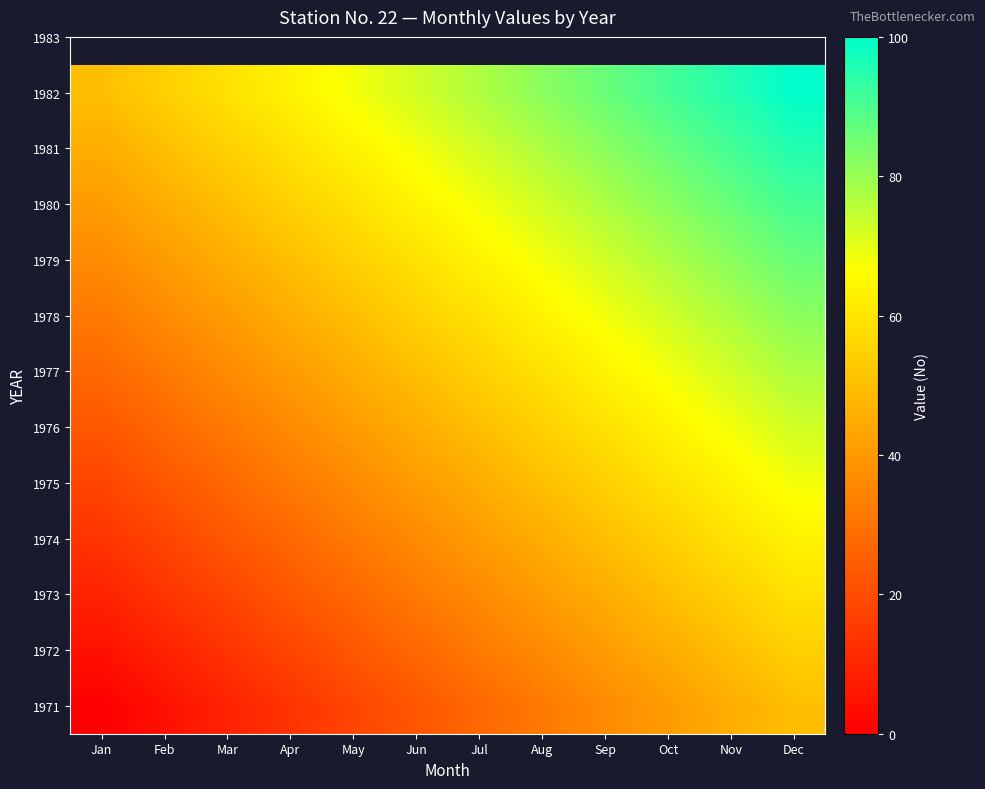

Reading left to right, extract all data points from this chart.

1971: Jan=0.0	Feb=4.5	Mar=9.1	Apr=13.6	May=18.2	Jun=22.7	Jul=27.3	Aug=31.8	Sep=36.4	Oct=40.9	Nov=45.5	Dec=50.0
1972: Jan=4.5	Feb=9.1	Mar=13.6	Apr=18.2	May=22.7	Jun=27.3	Jul=31.8	Aug=36.4	Sep=40.9	Oct=45.5	Nov=50.0	Dec=54.5
1973: Jan=9.1	Feb=13.6	Mar=18.2	Apr=22.7	May=27.3	Jun=31.8	Jul=36.4	Aug=40.9	Sep=45.5	Oct=50.0	Nov=54.5	Dec=59.1
1974: Jan=13.6	Feb=18.2	Mar=22.7	Apr=27.3	May=31.8	Jun=36.4	Jul=40.9	Aug=45.5	Sep=50.0	Oct=54.5	Nov=59.1	Dec=63.6
1975: Jan=18.2	Feb=22.7	Mar=27.3	Apr=31.8	May=36.4	Jun=40.9	Jul=45.5	Aug=50.0	Sep=54.5	Oct=59.1	Nov=63.6	Dec=68.2
1976: Jan=22.7	Feb=27.3	Mar=31.8	Apr=36.4	May=40.9	Jun=45.5	Jul=50.0	Aug=54.5	Sep=59.1	Oct=63.6	Nov=68.2	Dec=72.7
1977: Jan=27.3	Feb=31.8	Mar=36.4	Apr=40.9	May=45.5	Jun=50.0	Jul=54.5	Aug=59.1	Sep=63.6	Oct=68.2	Nov=72.7	Dec=77.3
1978: Jan=31.8	Feb=36.4	Mar=40.9	Apr=45.5	May=50.0	Jun=54.5	Jul=59.1	Aug=63.6	Sep=68.2	Oct=72.7	Nov=77.3	Dec=81.8
1979: Jan=36.4	Feb=40.9	Mar=45.5	Apr=50.0	May=54.5	Jun=59.1	Jul=63.6	Aug=68.2	Sep=72.7	Oct=77.3	Nov=81.8	Dec=86.4
1980: Jan=40.9	Feb=45.5	Mar=50.0	Apr=54.5	May=59.1	Jun=63.6	Jul=68.2	Aug=72.7	Sep=77.3	Oct=81.8	Nov=86.4	Dec=90.9
1981: Jan=45.5	Feb=50.0	Mar=54.5	Apr=59.1	May=63.6	Jun=68.2	Jul=72.7	Aug=77.3	Sep=81.8	Oct=86.4	Nov=90.9	Dec=95.5
1982: Jan=50.0	Feb=54.5	Mar=59.1	Apr=63.6	May=68.2	Jun=72.7	Jul=77.3	Aug=81.8	Sep=86.4	Oct=90.9	Nov=95.5	Dec=100.0